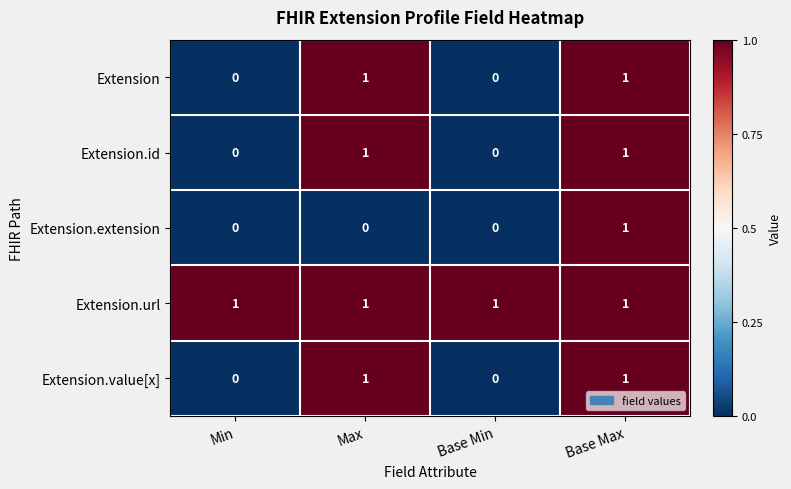

At which category is the sum across all series the highest?

Base Max